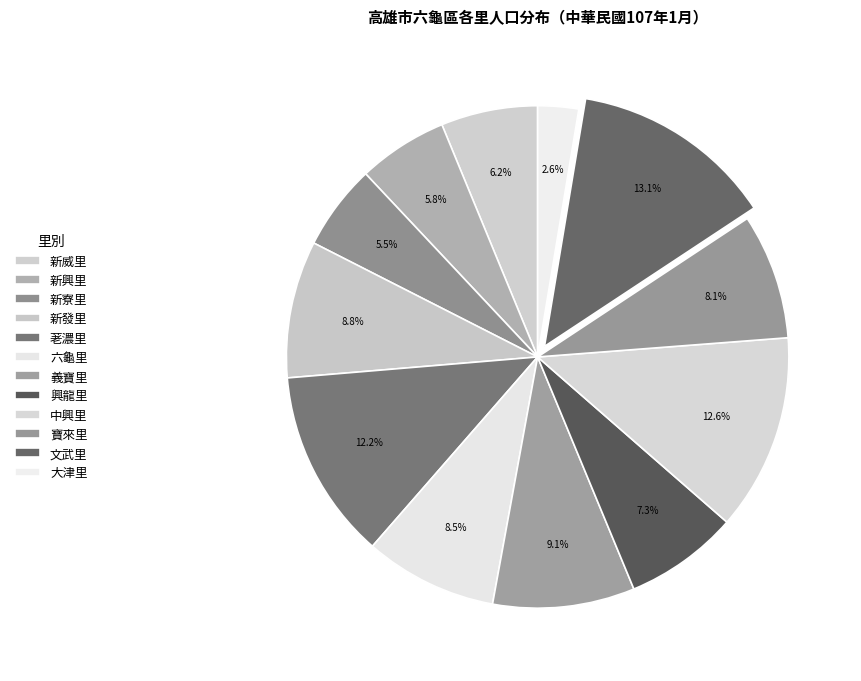

Is 六龜里 the majority of the pie?

No